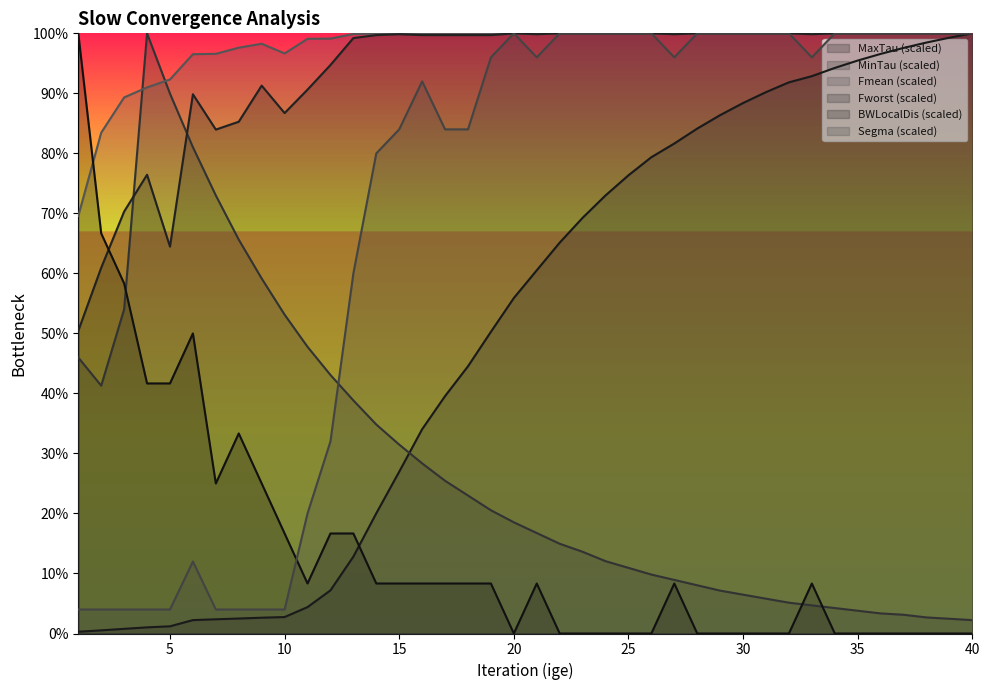

Which series changed the most between 4 and 12?

MinTau